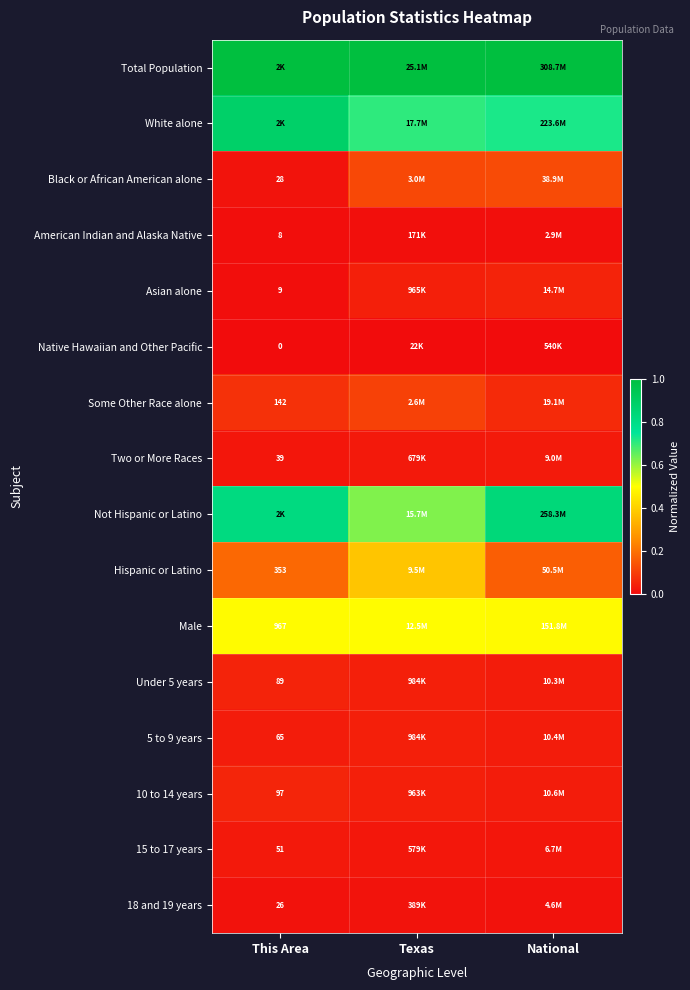

How many categories are shown in the chart?

3